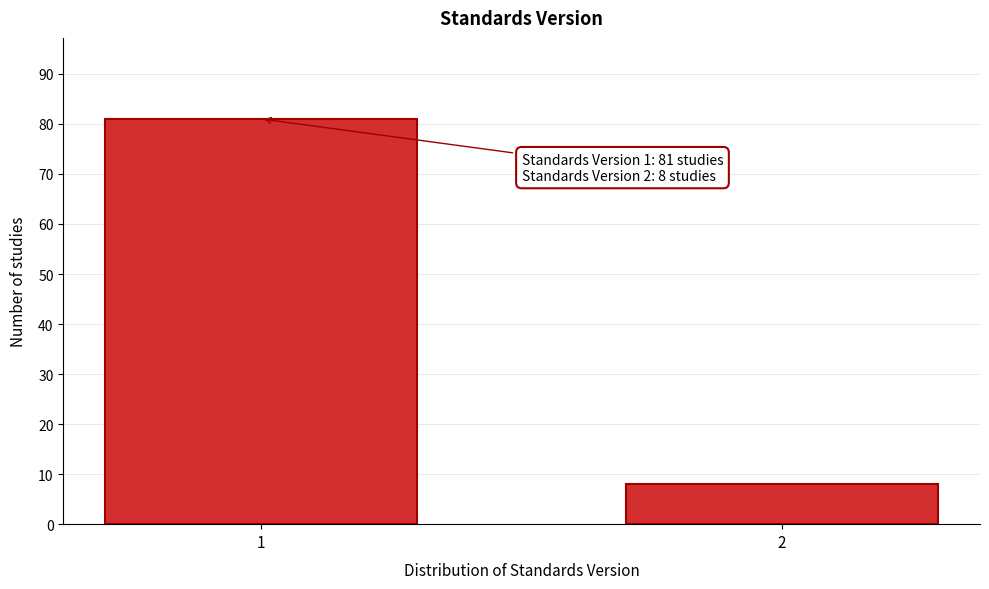

Reading left to right, extract all data points from this chart.

81	8